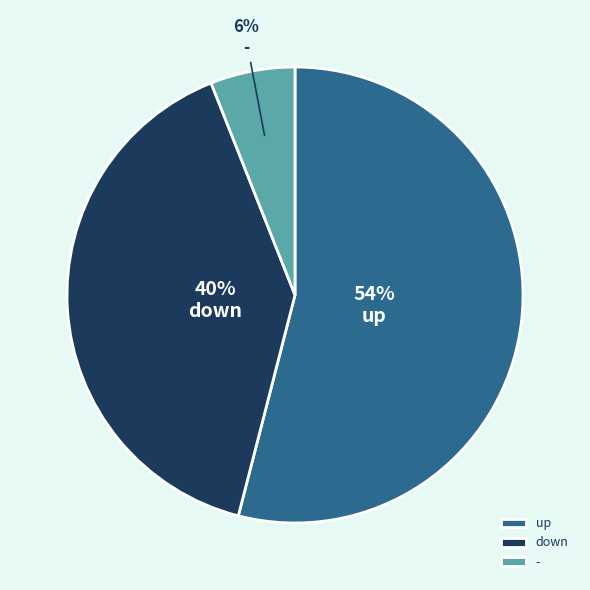

True or false: down accounts for 40% of the total.

True